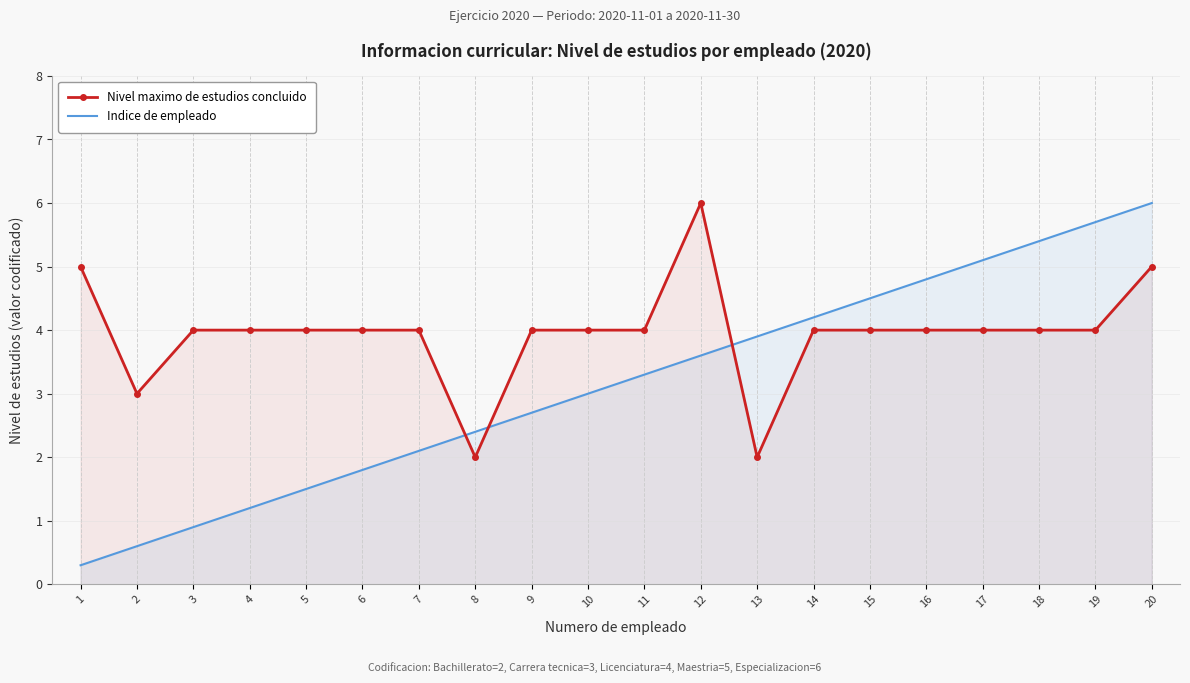

True or false: Nivel maximo de estudios concluido has a value of 1.8 at 7.

False